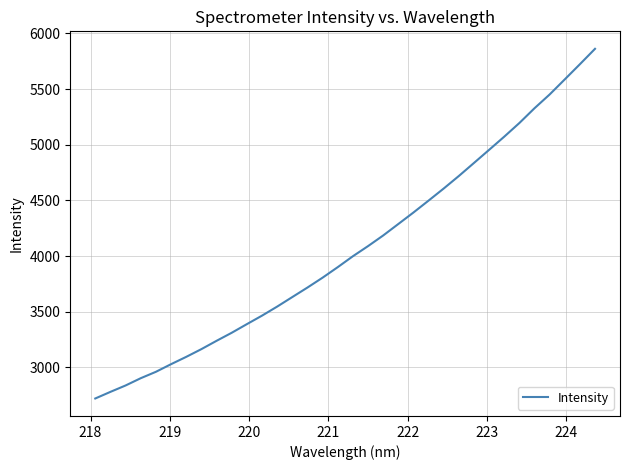

What is the smallest value displayed?

2719.7